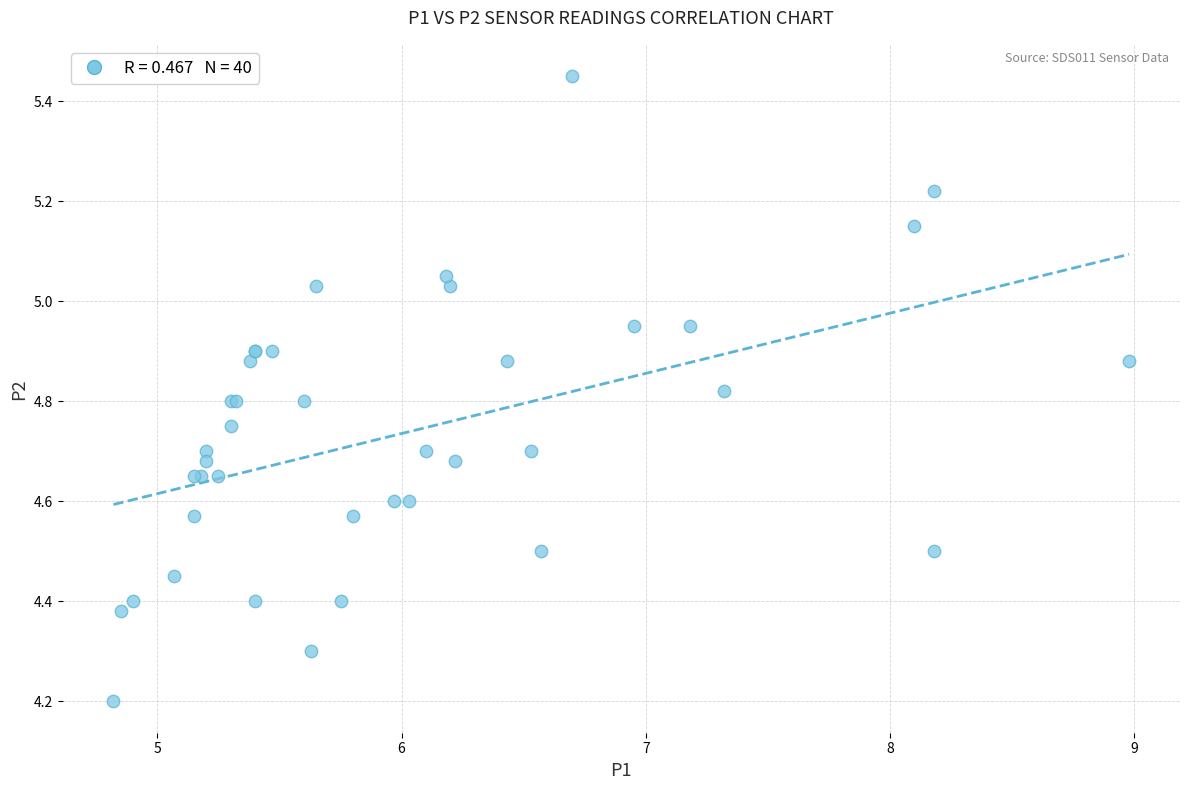

What Y value in the scatter plot is closest to 4?

4.2